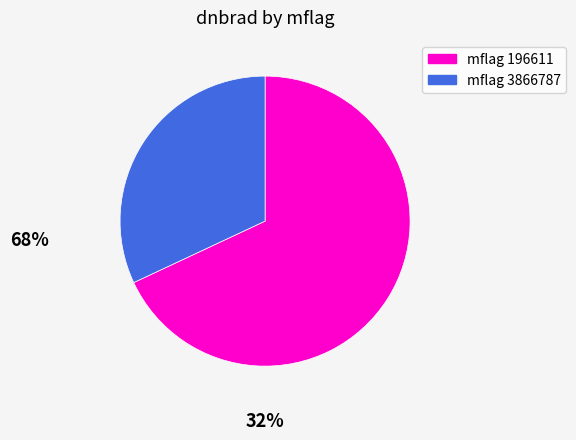

Is there a majority slice in this chart?

Yes